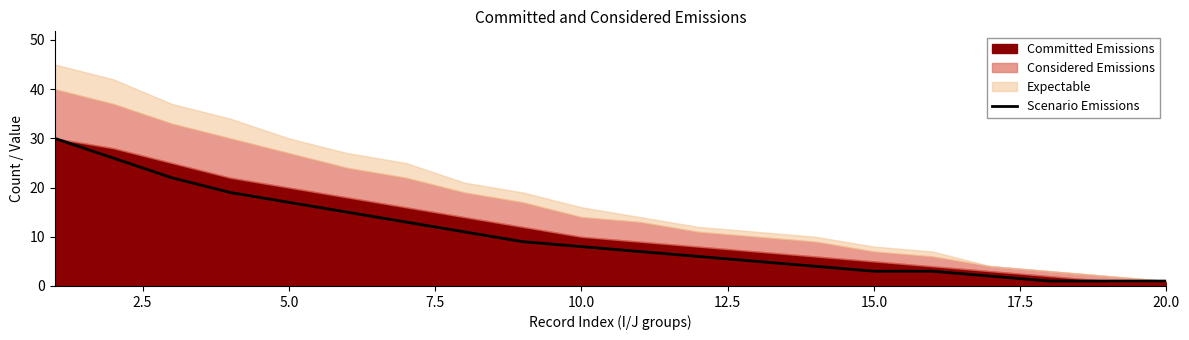

What is the maximum value for Scenario Emissions?

30